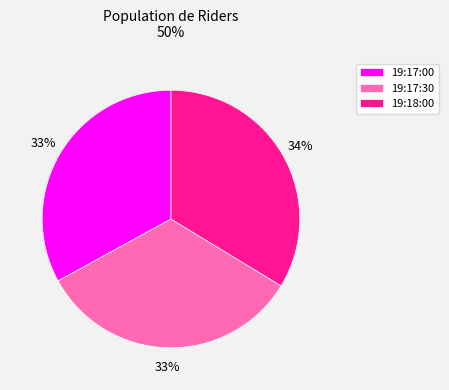

What is the ratio of the value at 19:17:00 to the value at 19:18:00?

1.0